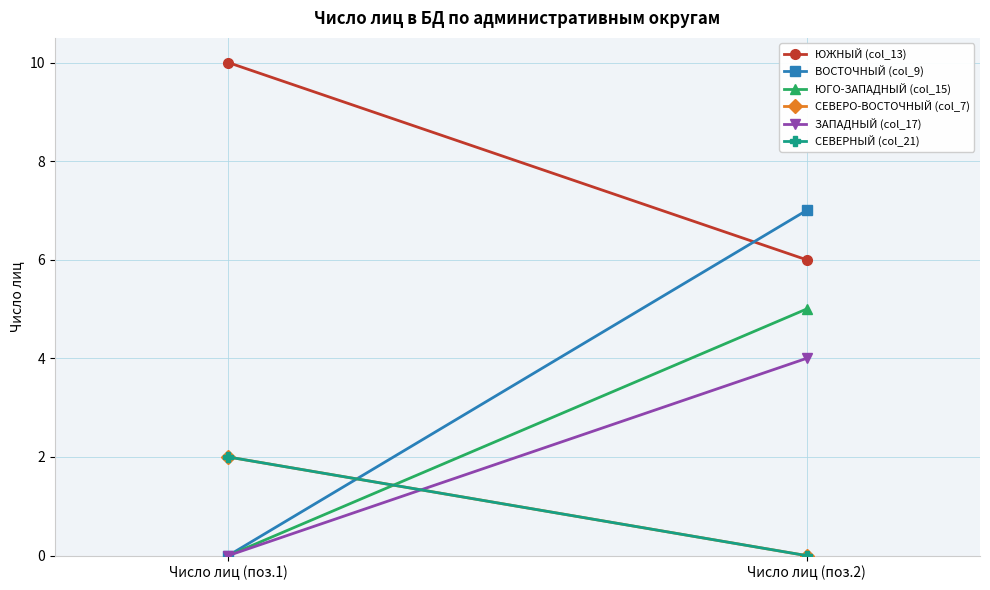

What is the label of the 1st point from the left?

Число лиц (поз.1)